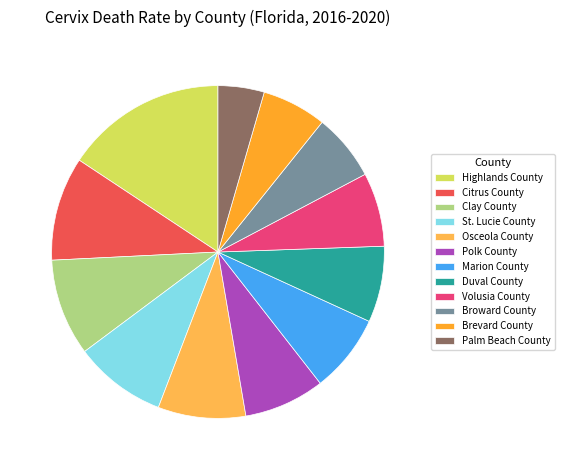

The Brevard County slice represents 6% of the pie. True or false?

True